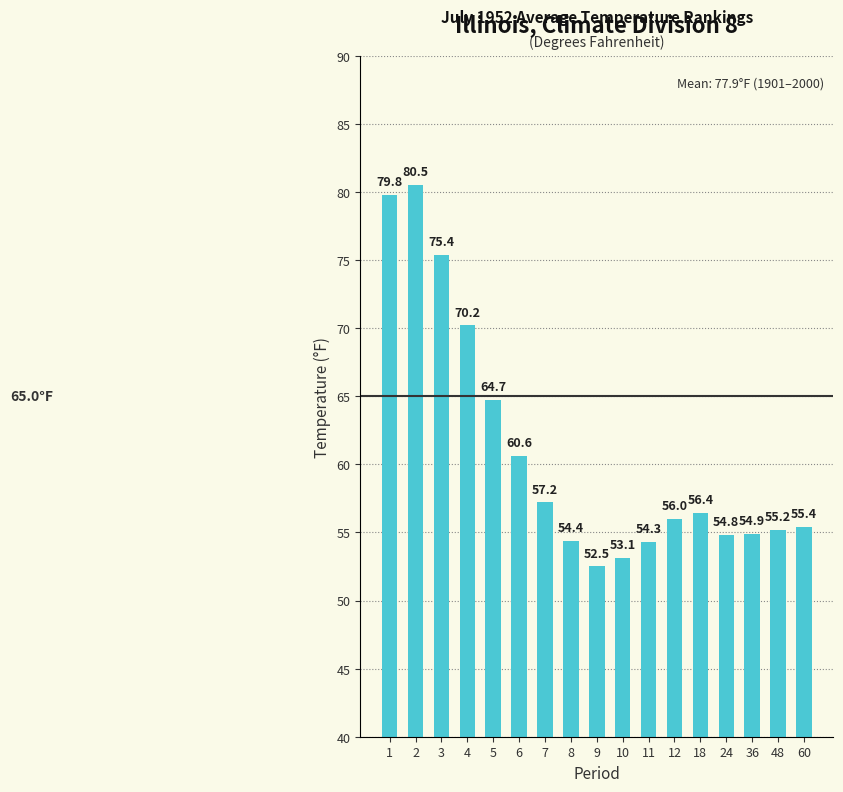

Read the value at 60.

55.4